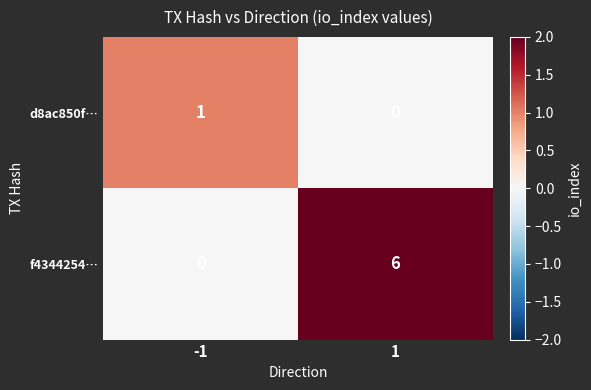

What is the greatest value displayed?

6